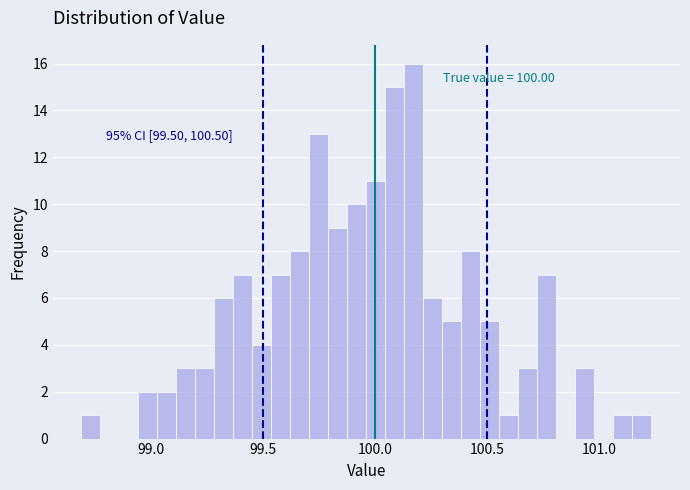

Read against the x-axis, roughly where is the centre of the tallest bar?

100.15